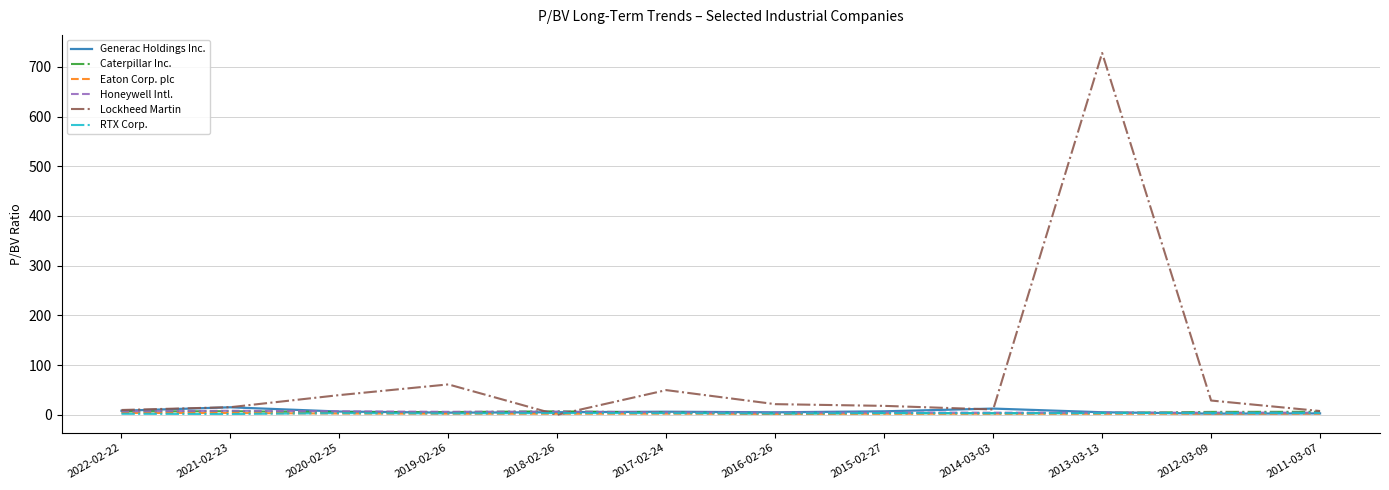

At which category does the chart reach its peak across all series?

2013-03-13